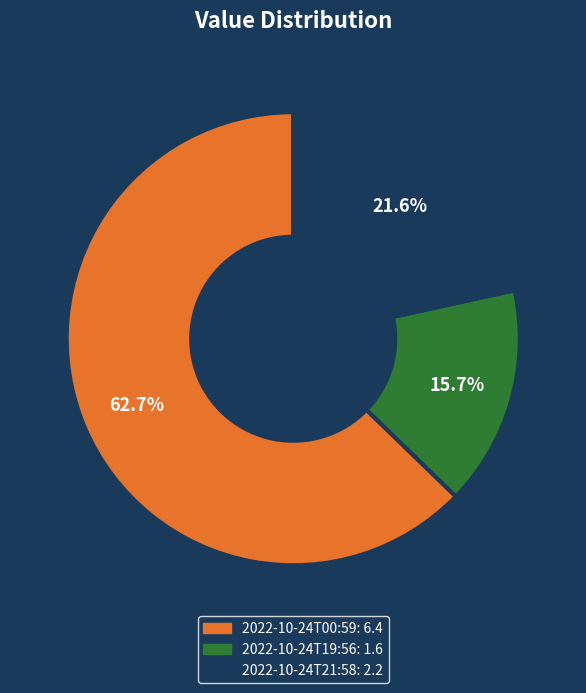

Rank the categories by value from lowest to highest.

2022-10-24T19:56, 2022-10-24T21:58, 2022-10-24T00:59